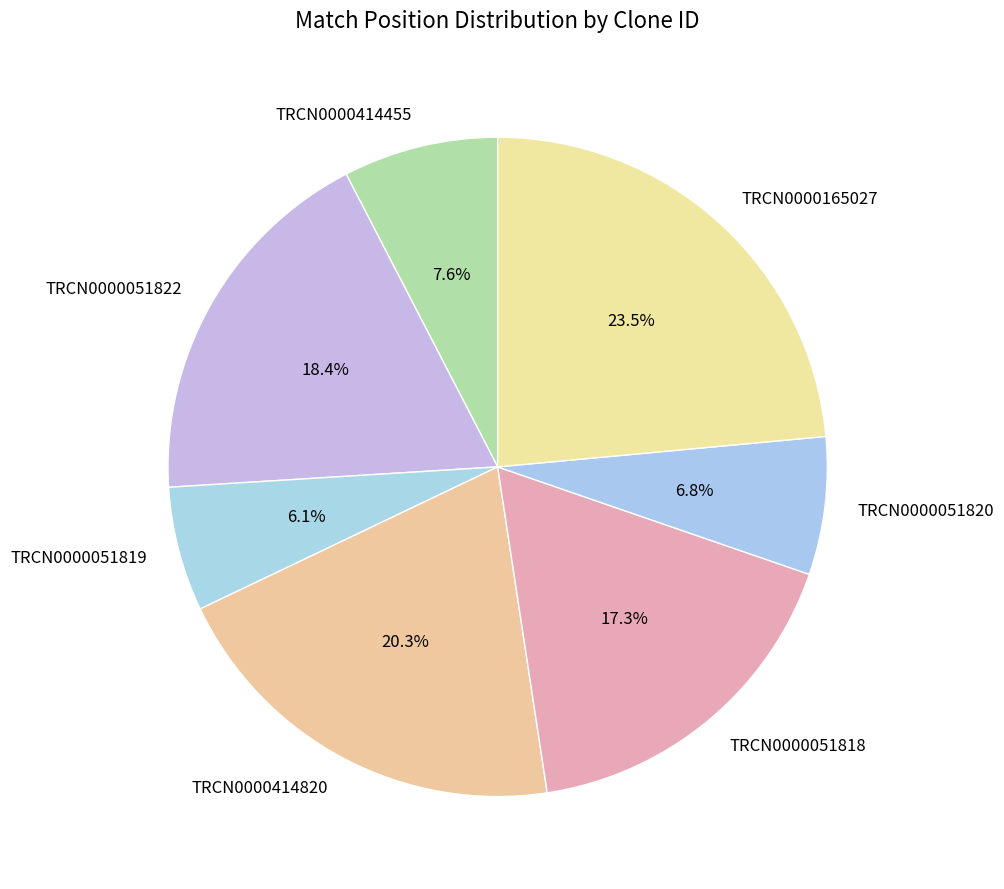

Approximately how many times larger is the value at TRCN0000414820 compared to TRCN0000051820?

3.0